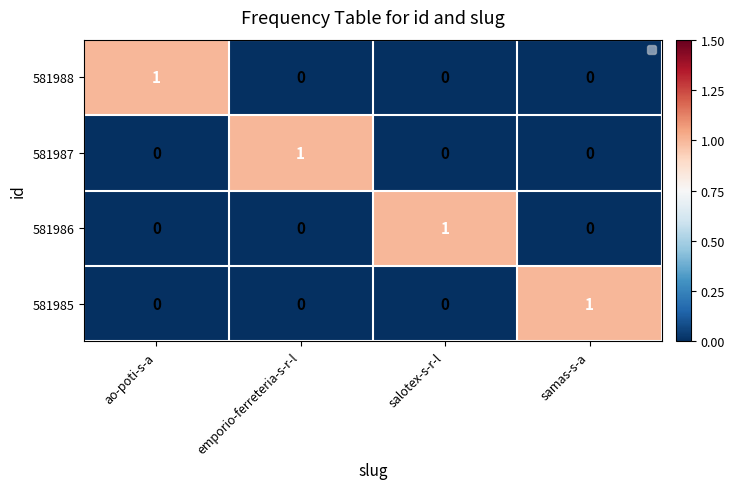

What is the difference between the highest and lowest values at samas-s-a?

1